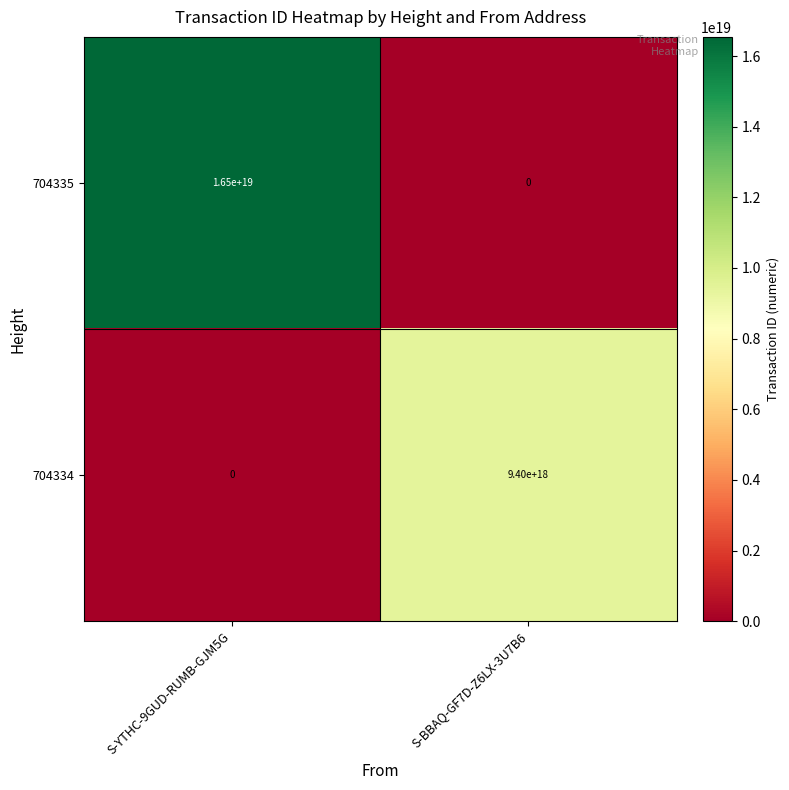

List the series in order of their overall mean, highest first.

704335, 704334